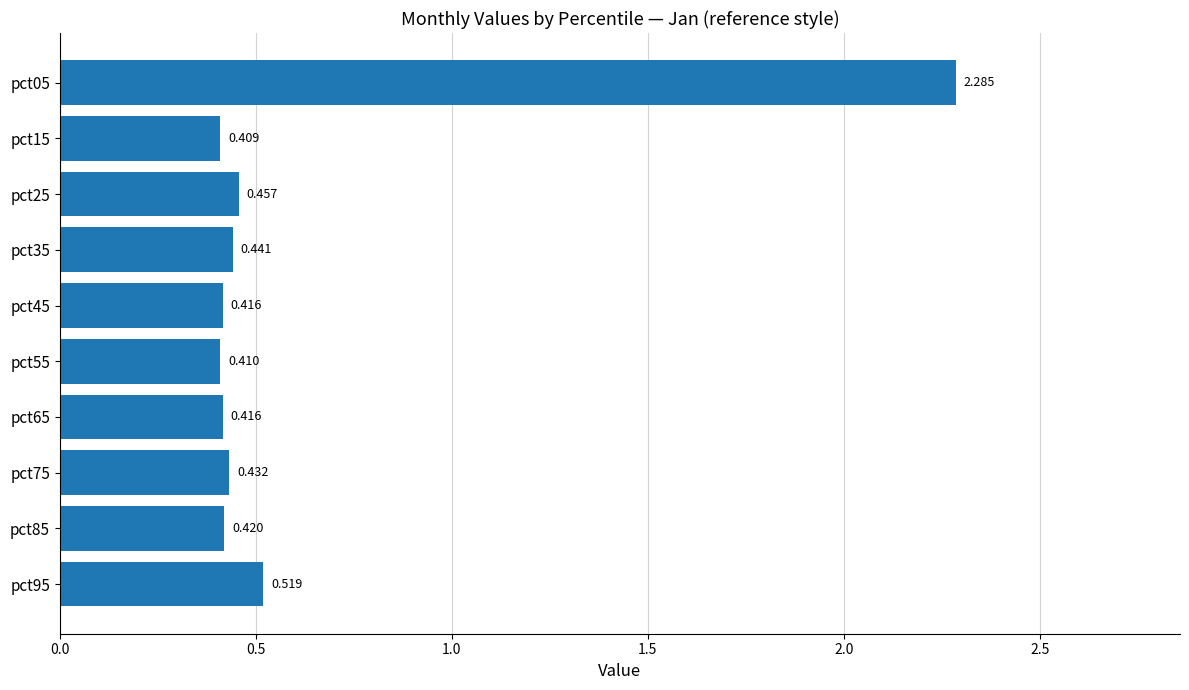

How many series are shown in this chart?

1